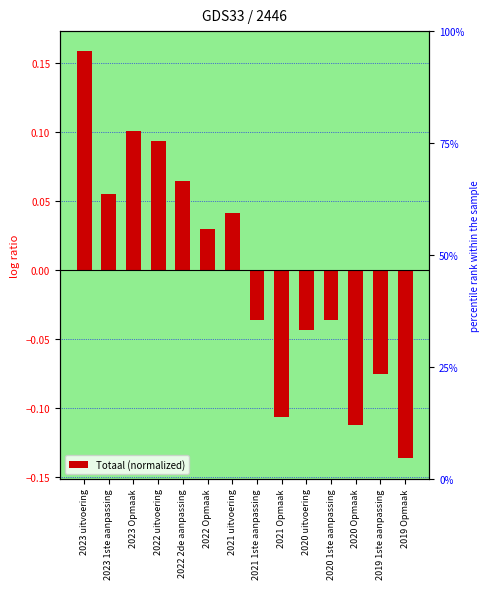

True or false: the data shows -0.1 at 2021 Opmaak.

True